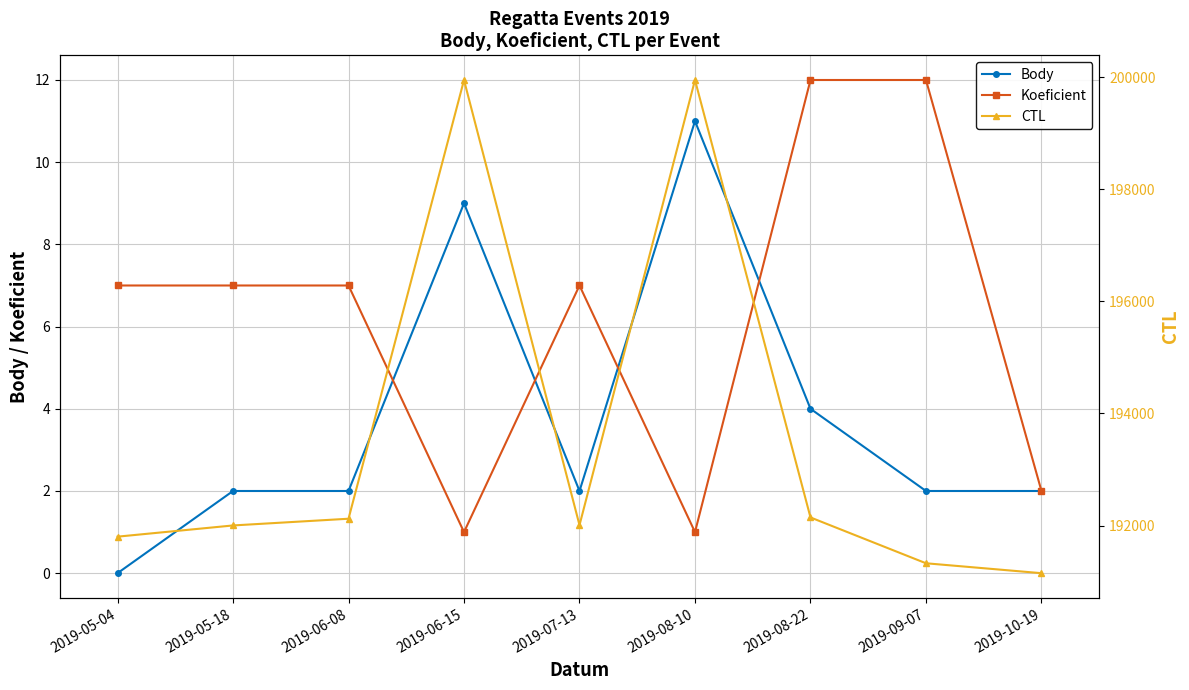

Reading right to left, what are all the values shown in this chart?

Body: 2	2	4	11	2	9	2	2	0
Koeficient: 2	12	12	1	7	1	7	7	7
CTL: 191149	191326	192144	199952	192007	199951	192121	192001	191801